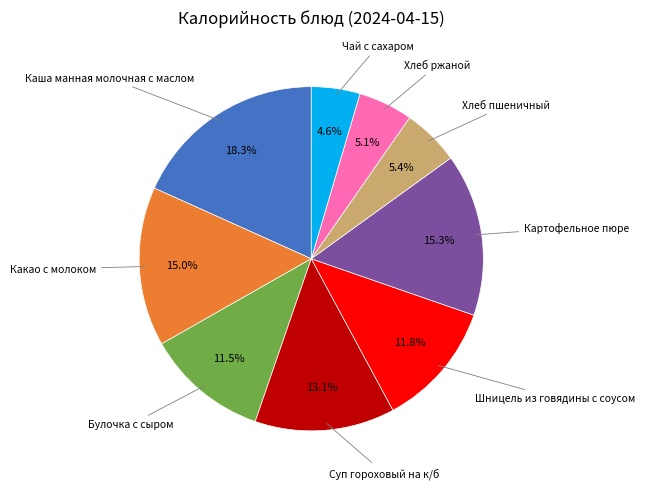

Is there any slice that represents more than half of the pie?

No